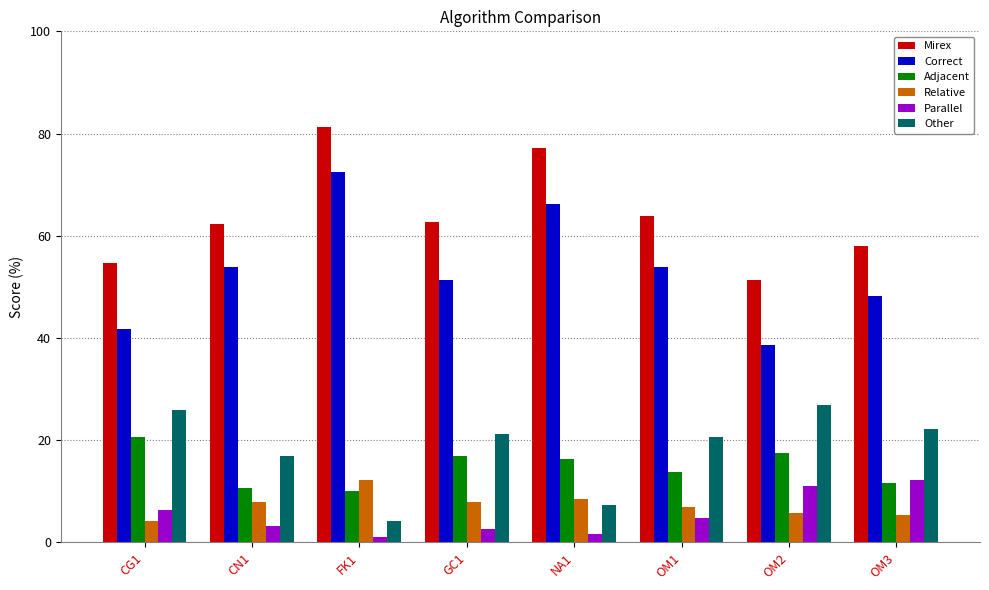

How many values in the Correct series exceed 53?

4